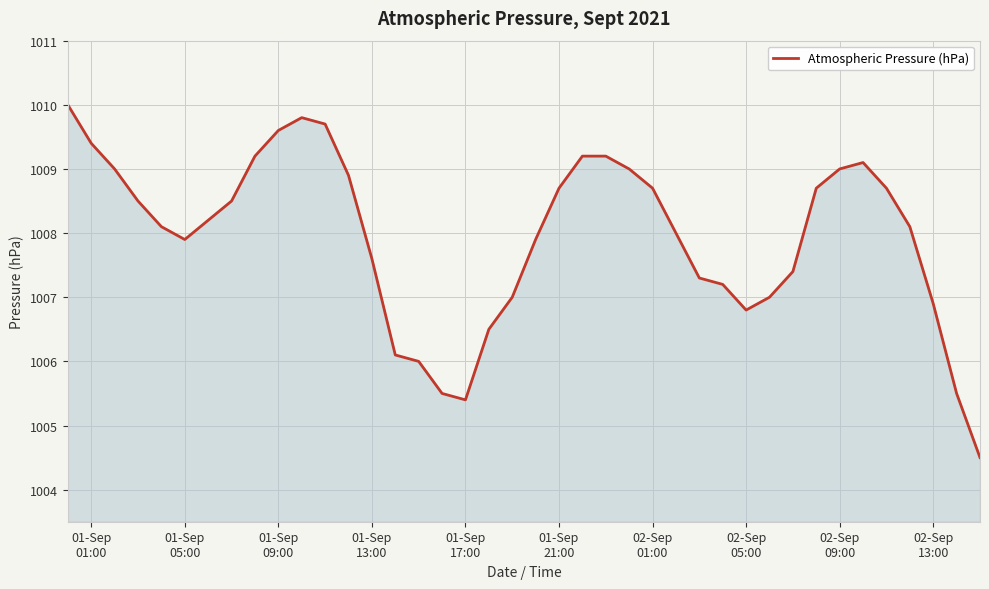

What is the greatest value displayed?

1010.0